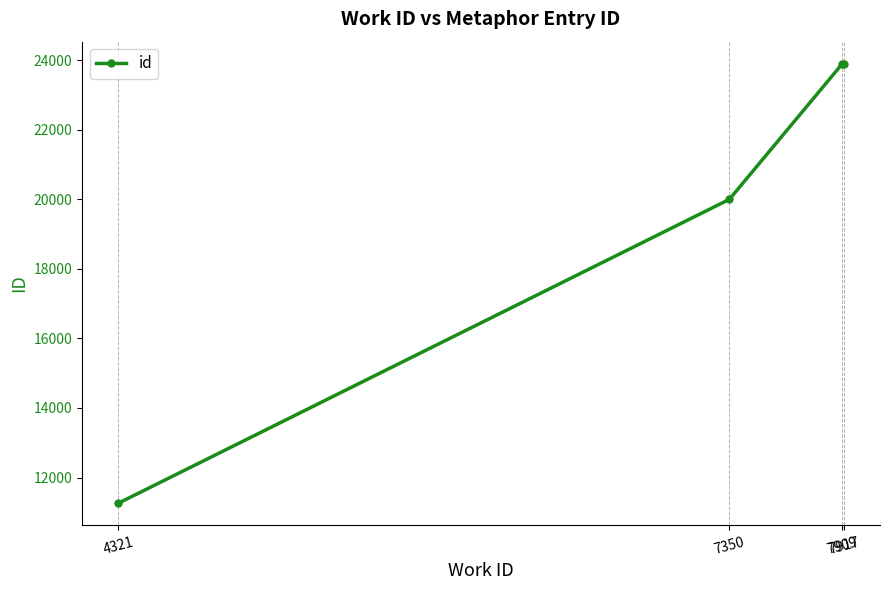

What is the maximum value shown in the chart?

23907